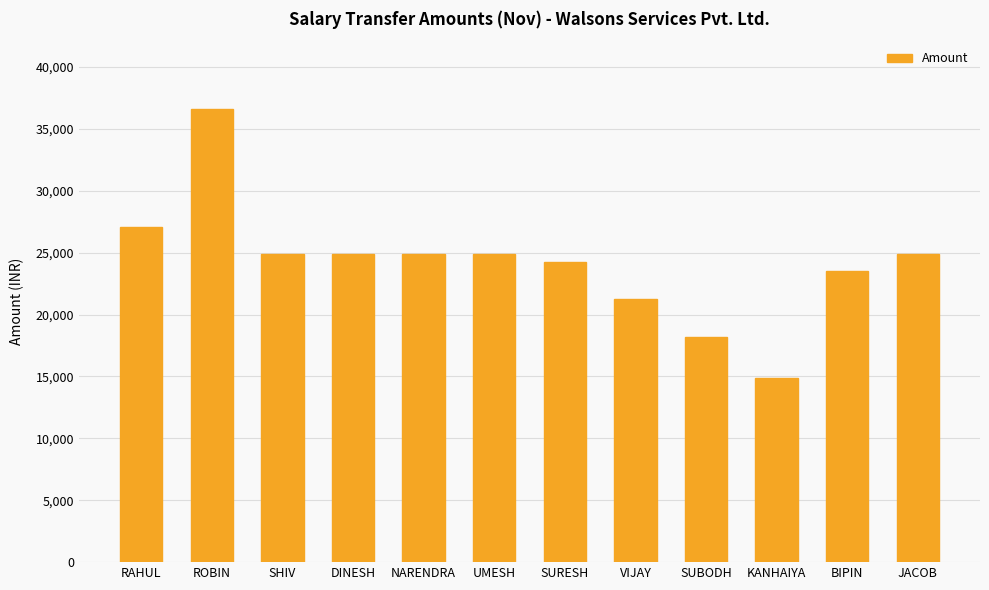

How many bars are there in total?

12